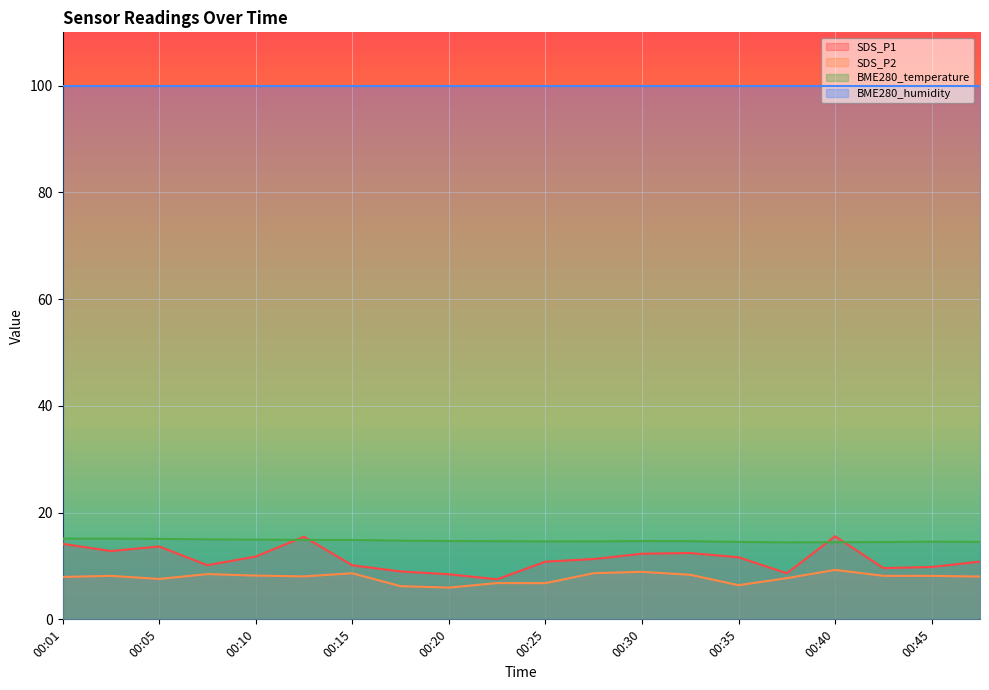

What is the smallest value displayed?

6.0